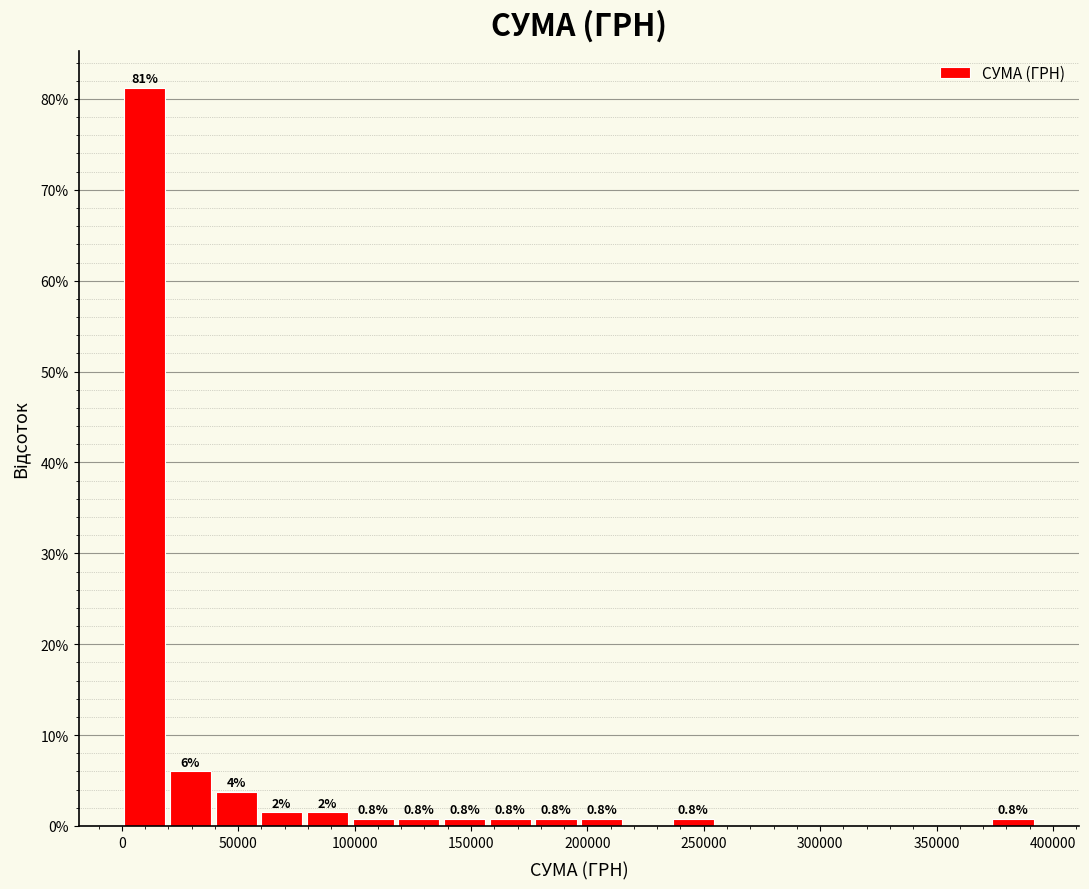

Around what value on the x-axis is the tallest bar? Give the approximate position of its centre, as read against the axis.

10000